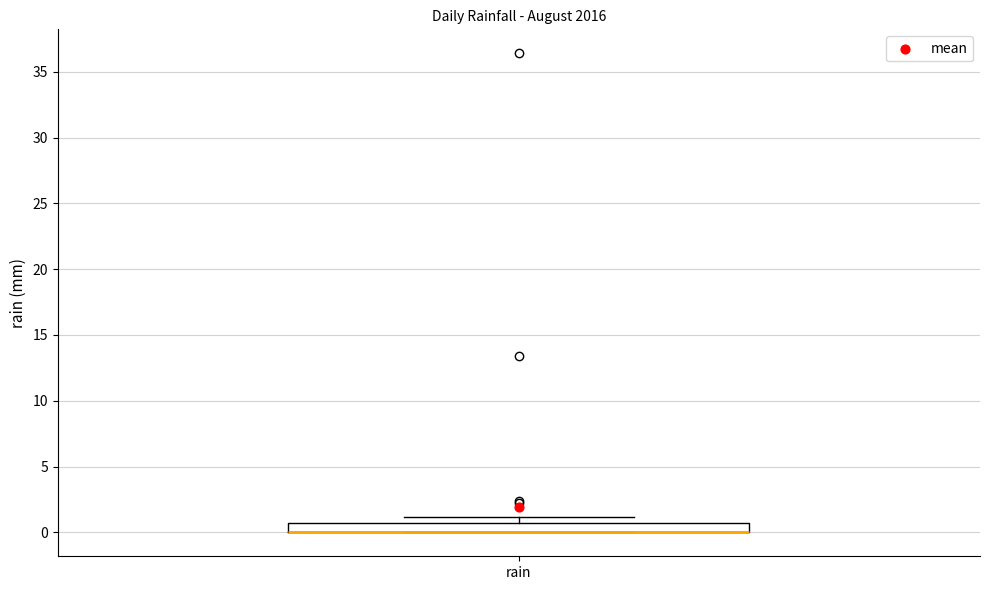

Where is the lower edge of the box for rain on the y-axis? The values are not printed on the chart, so give them approximately, as read against the axis.

0.0